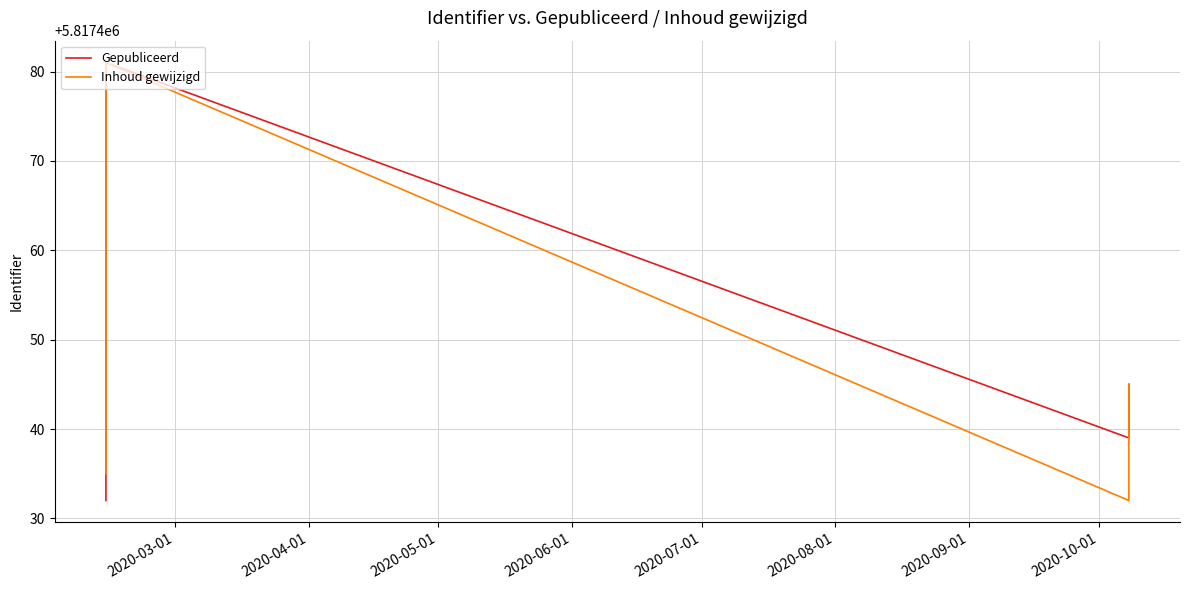

True or false: Gepubliceerd and Inhoud gewijzigd cross at least once.

True